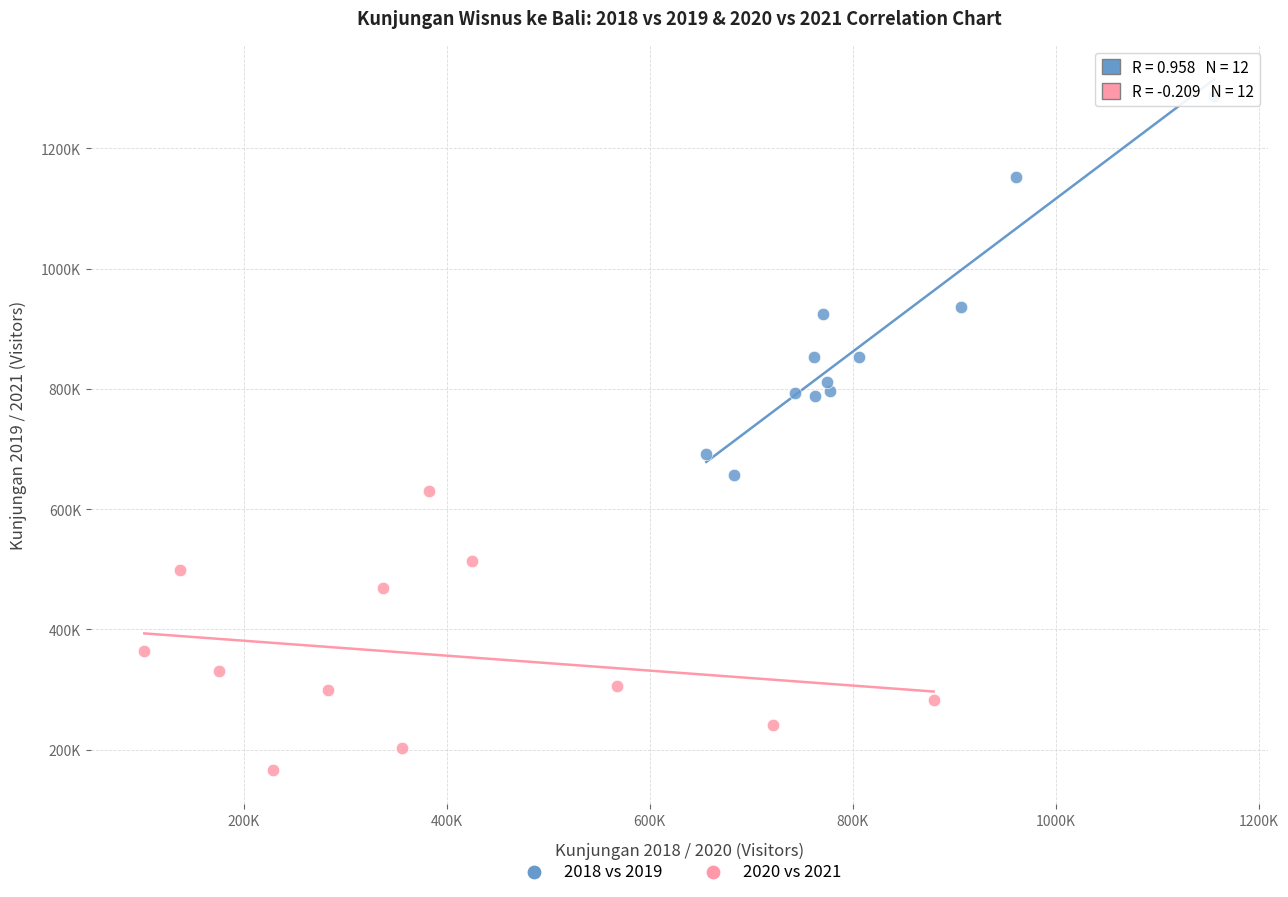

Which series contains the lowest Y value?

2020 vs 2021